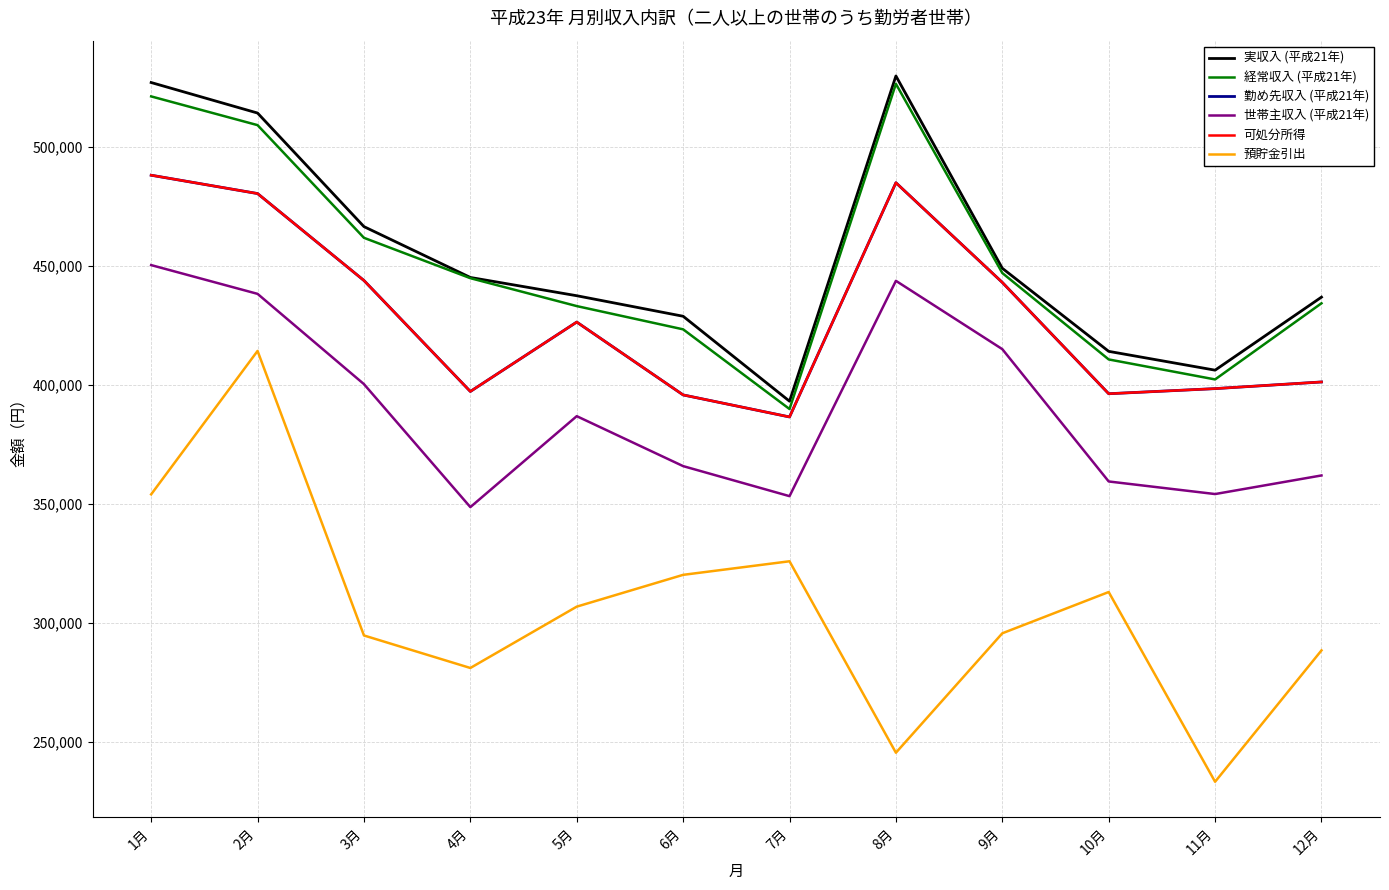

Does the chart display data point markers on the line(s)?

No